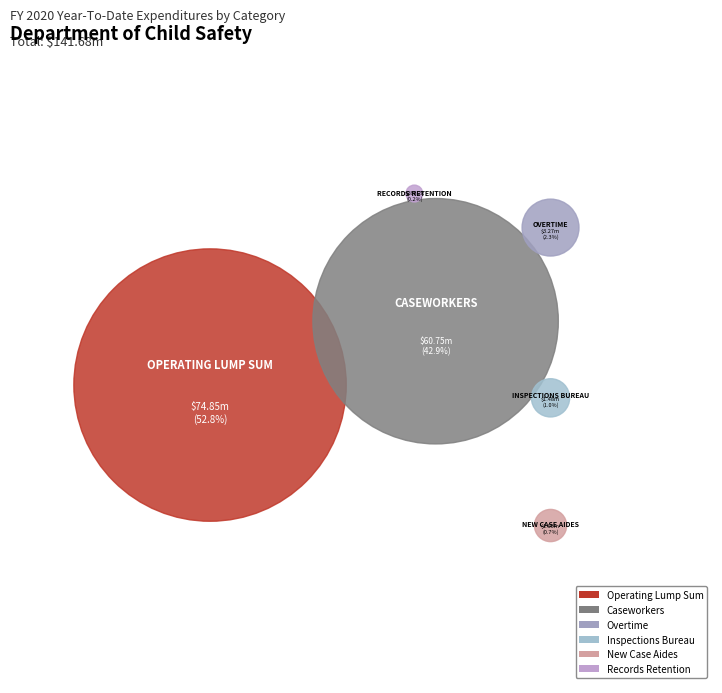

Approximately how many times larger is the value at Records Retention compared to New Case Aides?

0.3